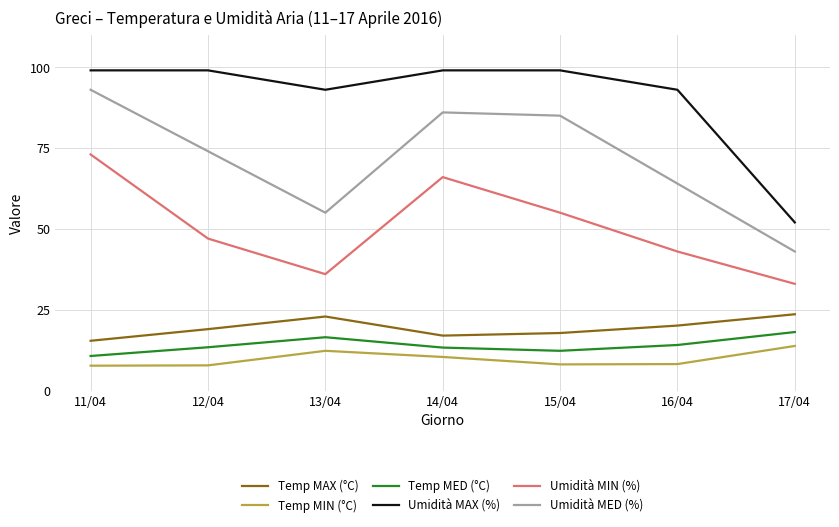

At how many categories does at least one series exceed 95?

4